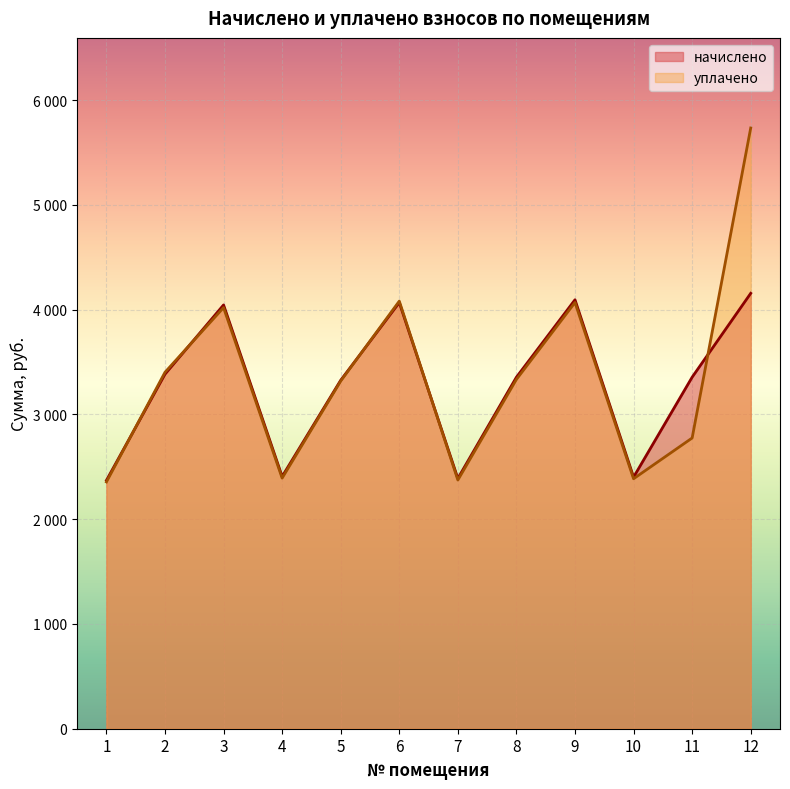

What is the difference between the highest and lowest values at 1?

15.0